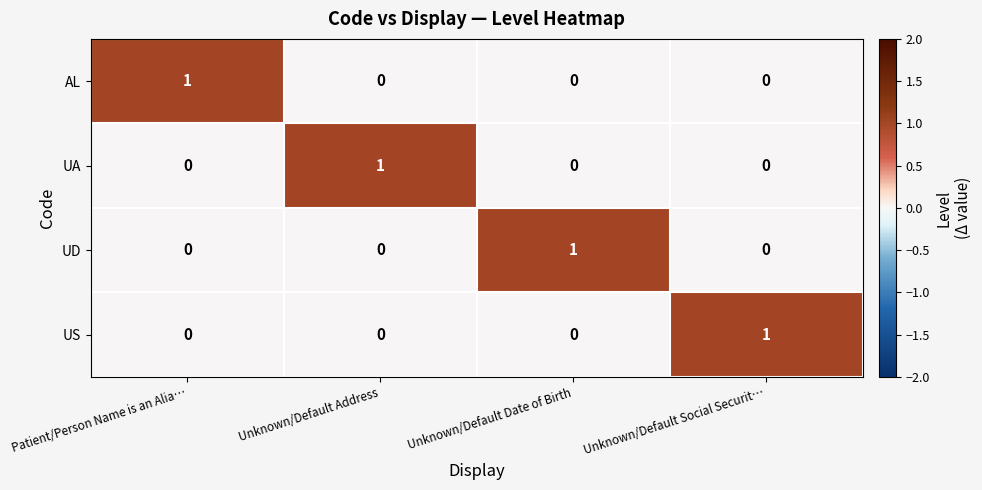

Reading left to right, list all the values displayed in this chart.

AL: Patient/Person Name is an Alia…=1	Unknown/Default Address=0	Unknown/Default Date of Birth=0	Unknown/Default Social Securit…=0
UA: Patient/Person Name is an Alia…=0	Unknown/Default Address=1	Unknown/Default Date of Birth=0	Unknown/Default Social Securit…=0
UD: Patient/Person Name is an Alia…=0	Unknown/Default Address=0	Unknown/Default Date of Birth=1	Unknown/Default Social Securit…=0
US: Patient/Person Name is an Alia…=0	Unknown/Default Address=0	Unknown/Default Date of Birth=0	Unknown/Default Social Securit…=1